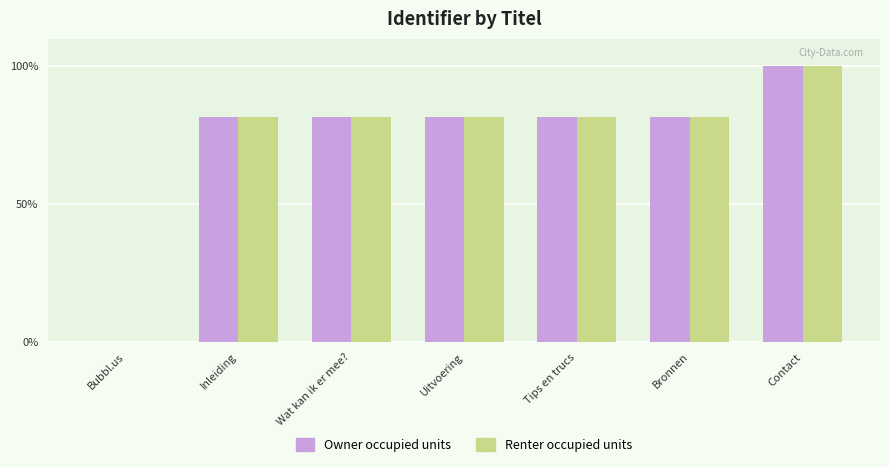

True or false: Renter occupied units has a value of 81.5 at Wat kan ik er mee?.

True